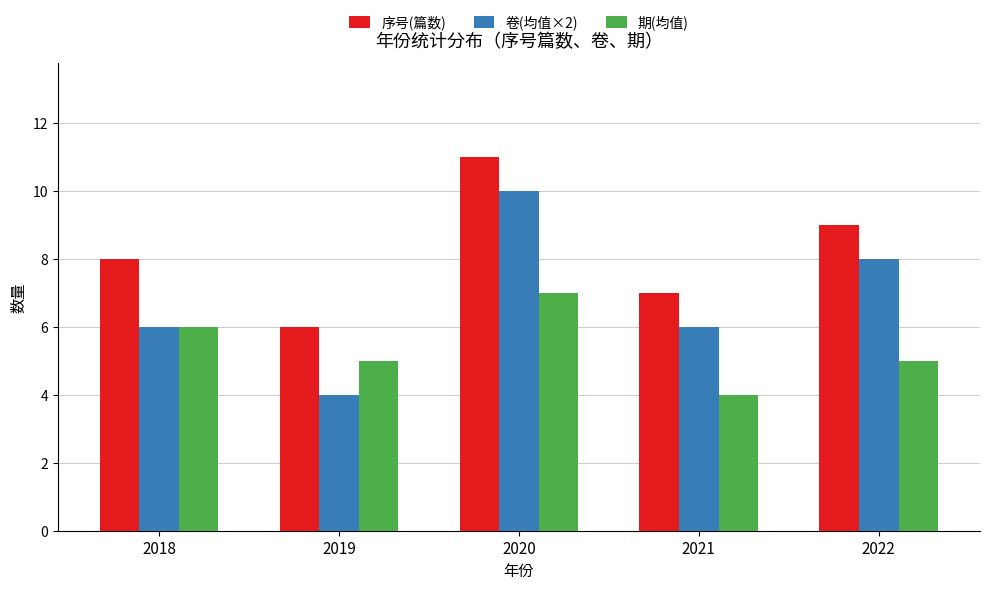

Is it true that 期(均值) equals 3 at 2022?

False